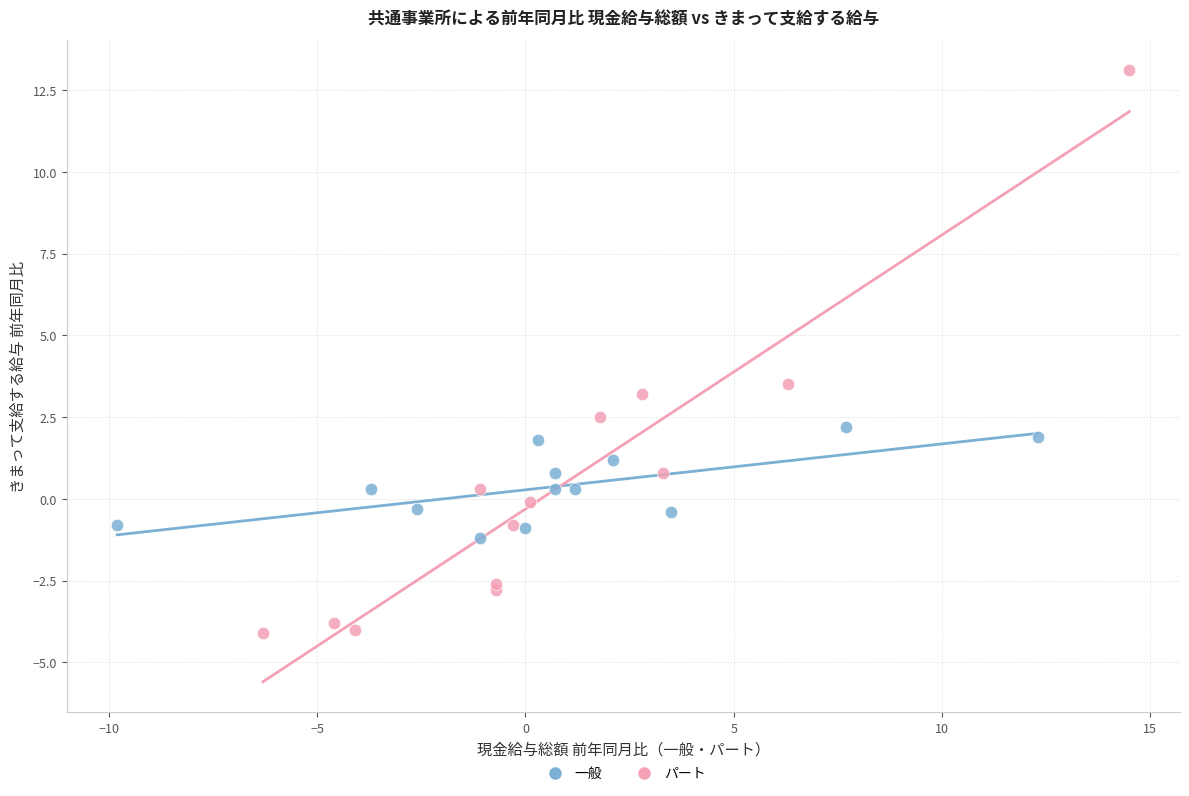

Which series has the widest spread of Y values?

パート